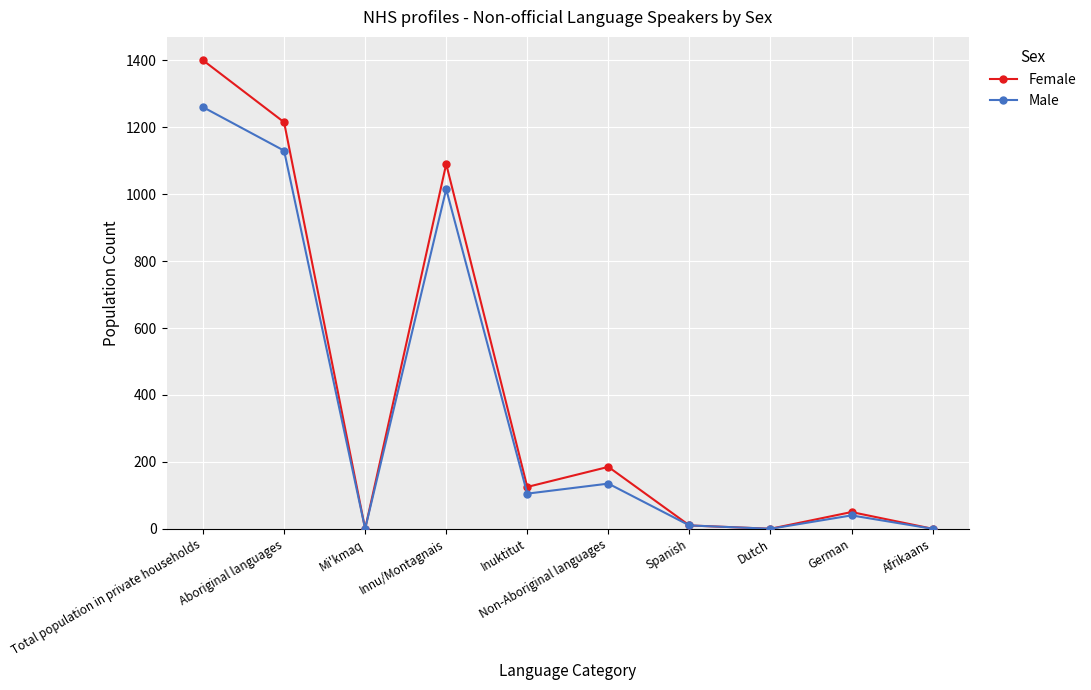

How many lines are shown in the chart?

2